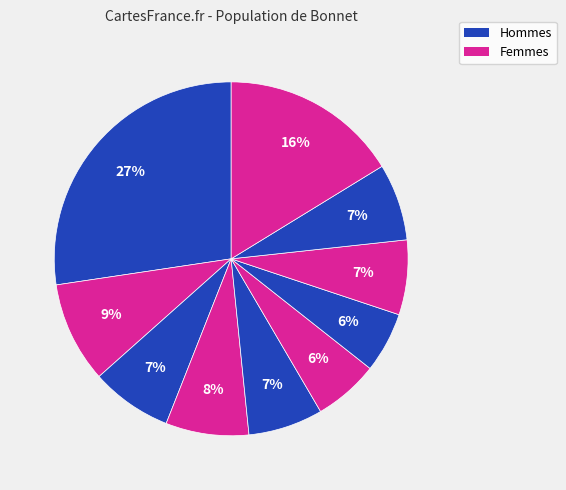

How many slices are in this pie chart?

10